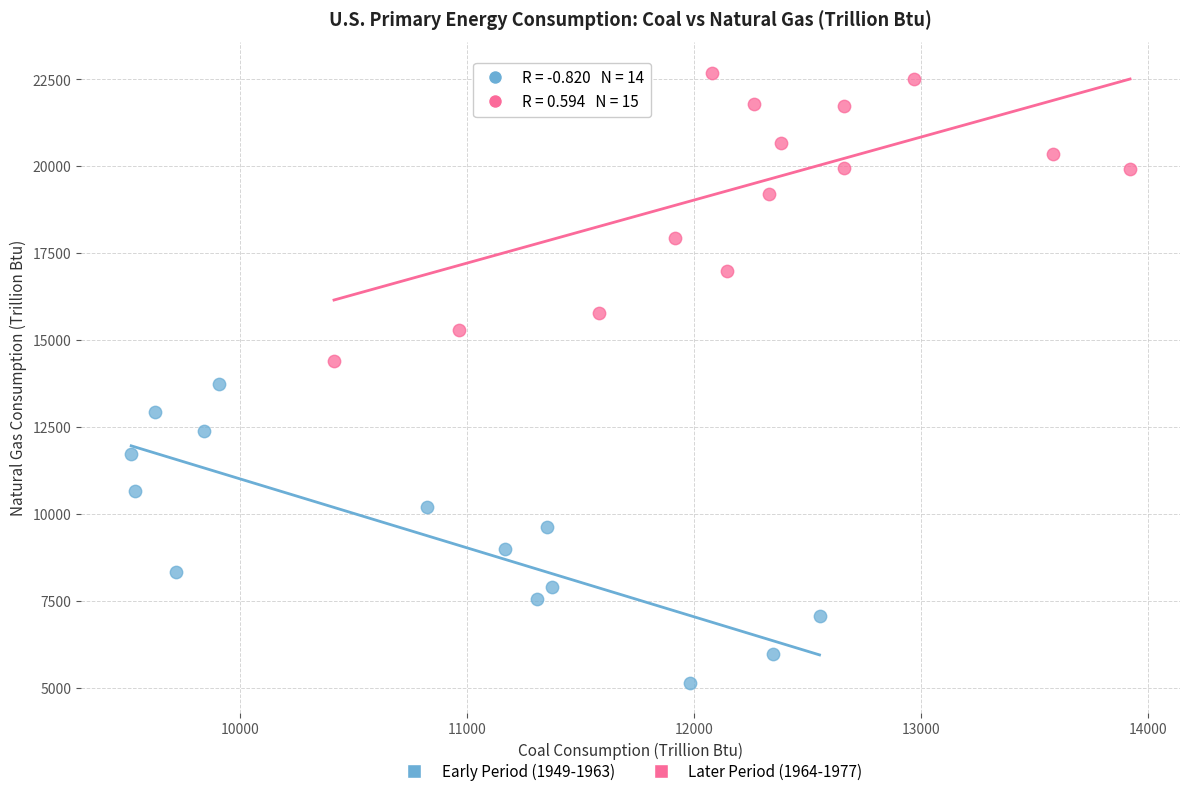

Which series contains the highest Y value?

Later Period (1964-1977)